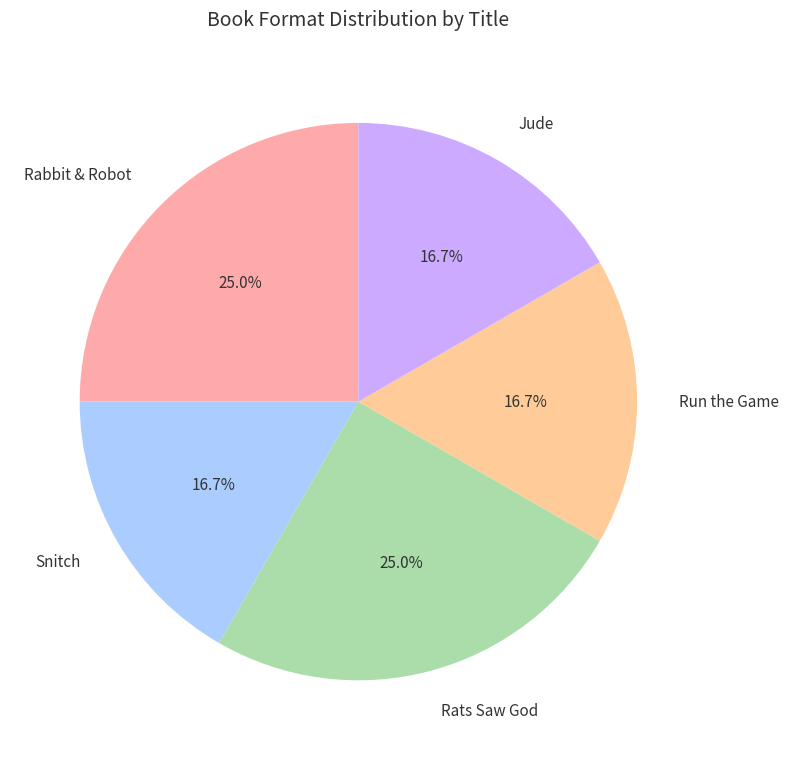

What is the ratio of the value at Rabbit & Robot to the value at Run the Game?

1.5